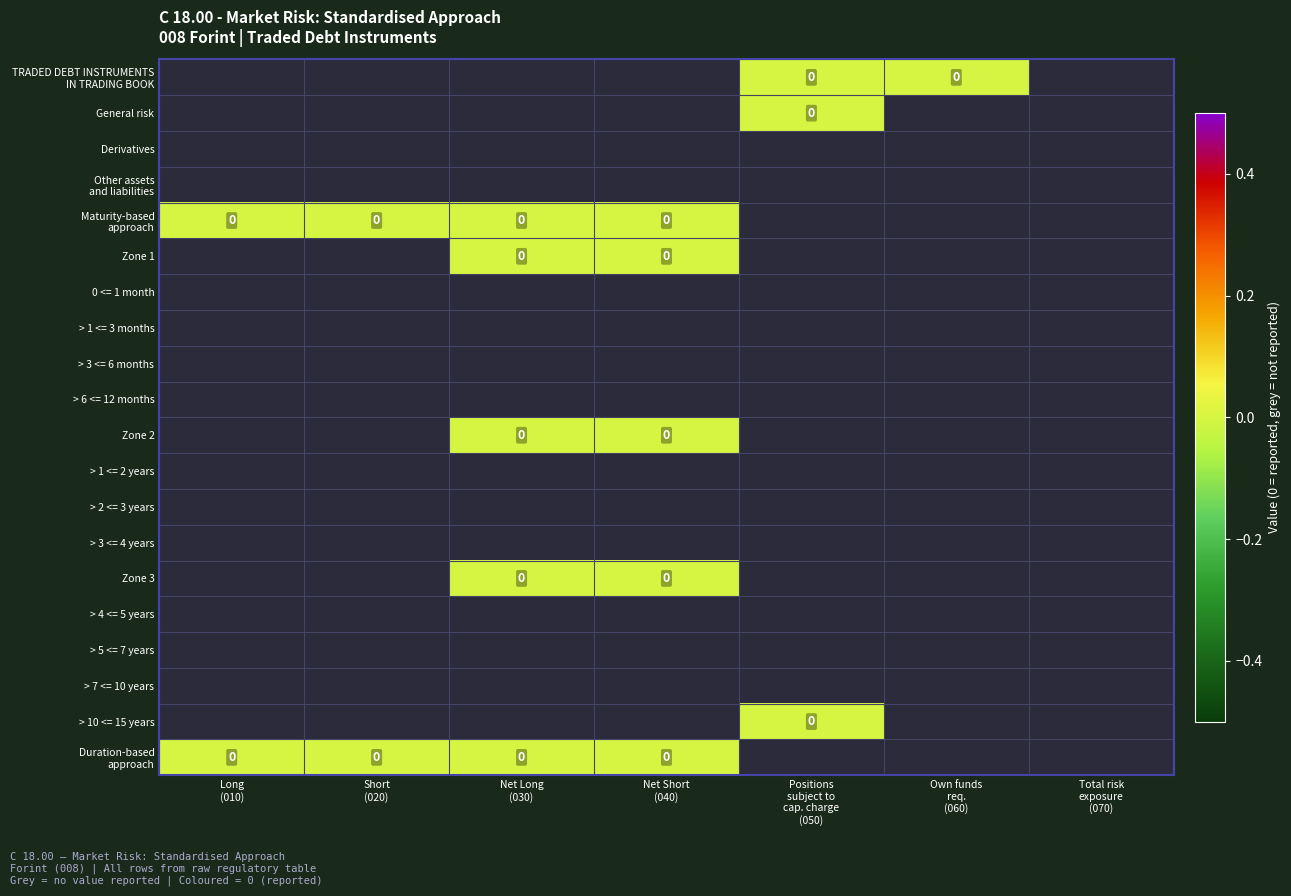

At Own funds req. (060), list the series in order from largest to smallest.

TRADED DEBT INSTRUMENTS IN TRADING BOOK, General risk, Derivatives, Other assets and liabilities, Maturity-based approach, Zone 1, 0 <= 1 month, > 1 <= 3 months, > 3 <= 6 months, > 6 <= 12 months, Zone 2, > 1 <= 2 years, > 2 <= 3 years, > 3 <= 4 years, Zone 3, > 4 <= 5 years, > 5 <= 7 years, > 7 <= 10 years, > 10 <= 15 years, Duration-based approach